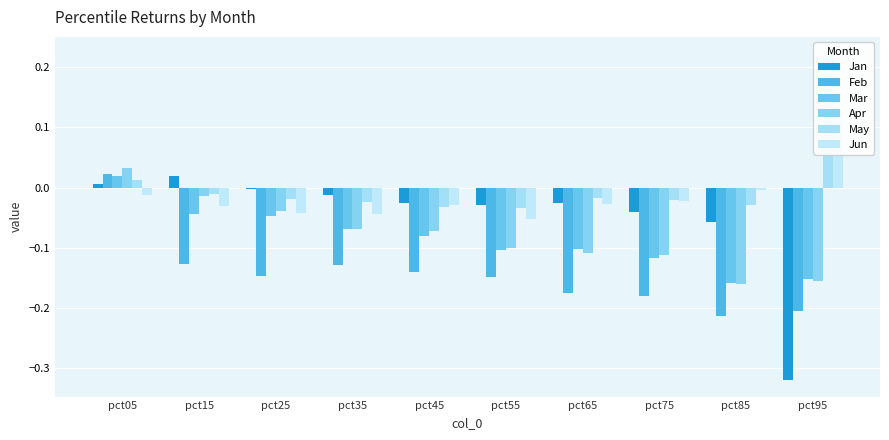

How many negative values does the Feb series have?

9